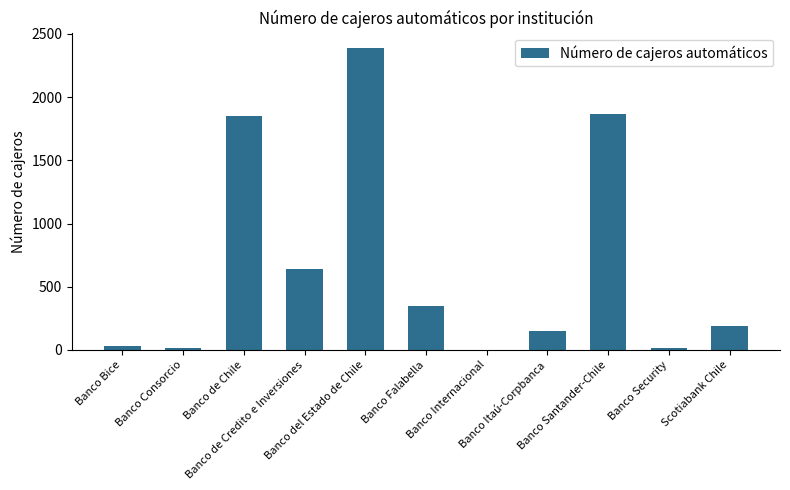

Count the number of data series in this chart.

1